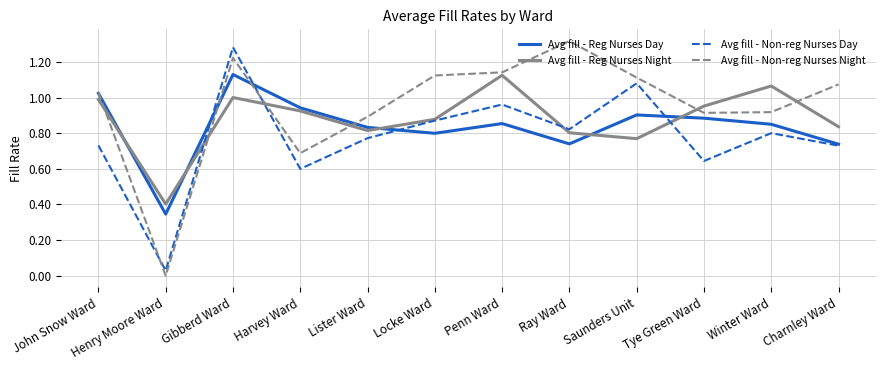

Rank the series by their average value, from lowest to highest.

Avg fill - Non-reg Nurses Day, Avg fill - Reg Nurses Day, Avg fill - Reg Nurses Night, Avg fill - Non-reg Nurses Night